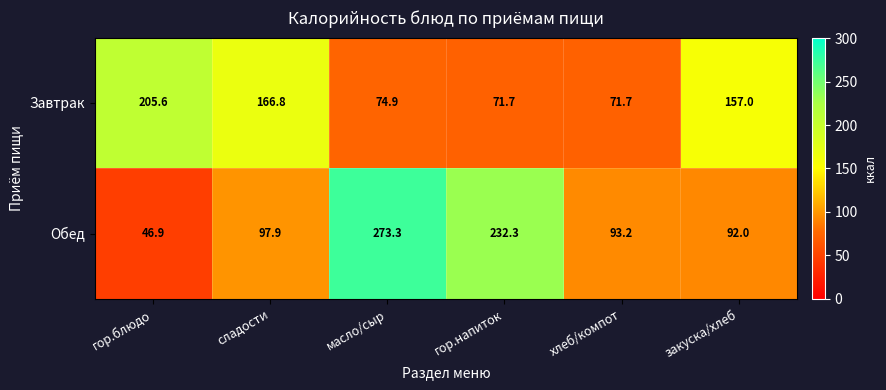

What is the greatest value displayed?

273.3